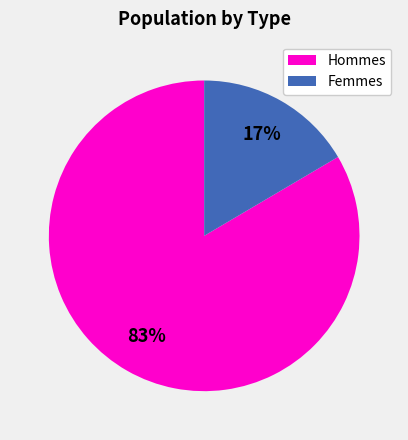

Is there any slice that represents more than half of the pie?

Yes